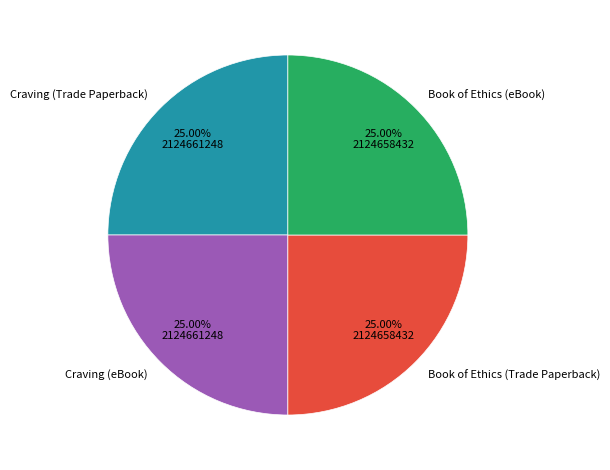

What is the ratio of the value at Craving (Trade Paperback) to the value at Book of Ethics (eBook)?

1.0